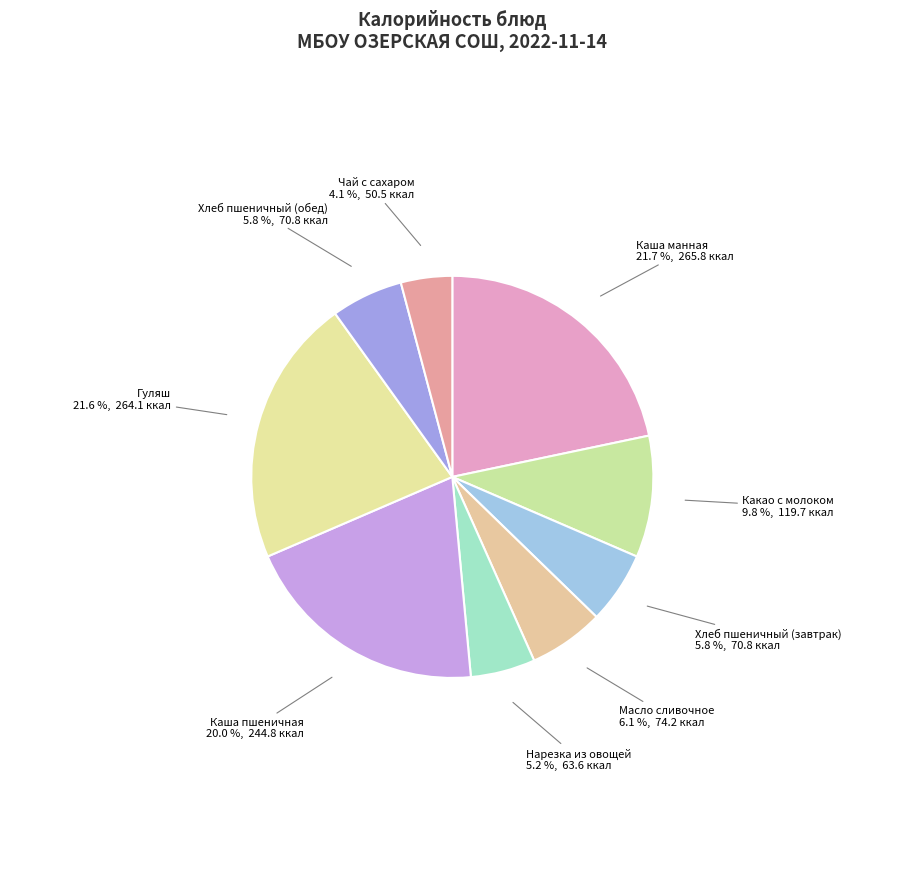

How much of the chart is everything except Гуляш?

78.4%